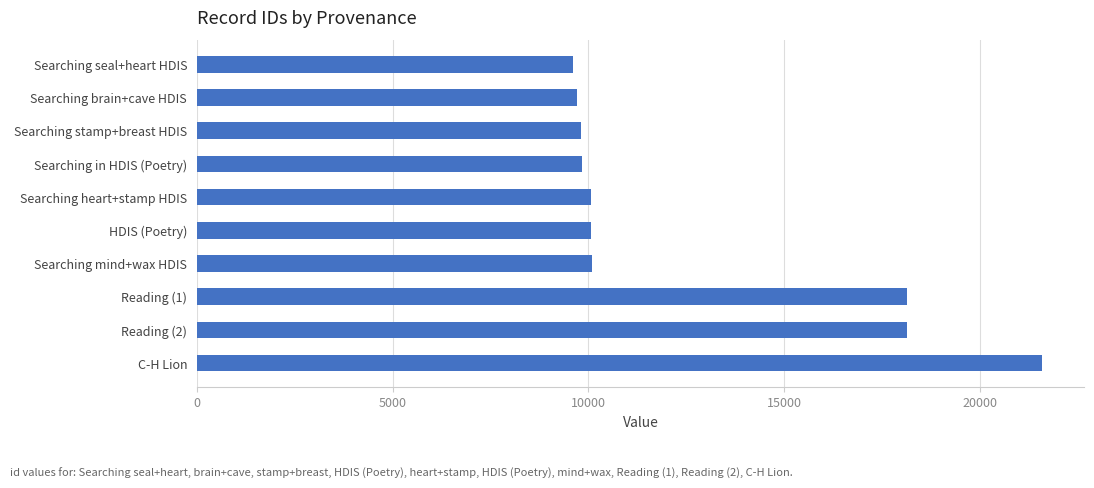

What is the label of the 5th bar from the bottom?

HDIS (Poetry)